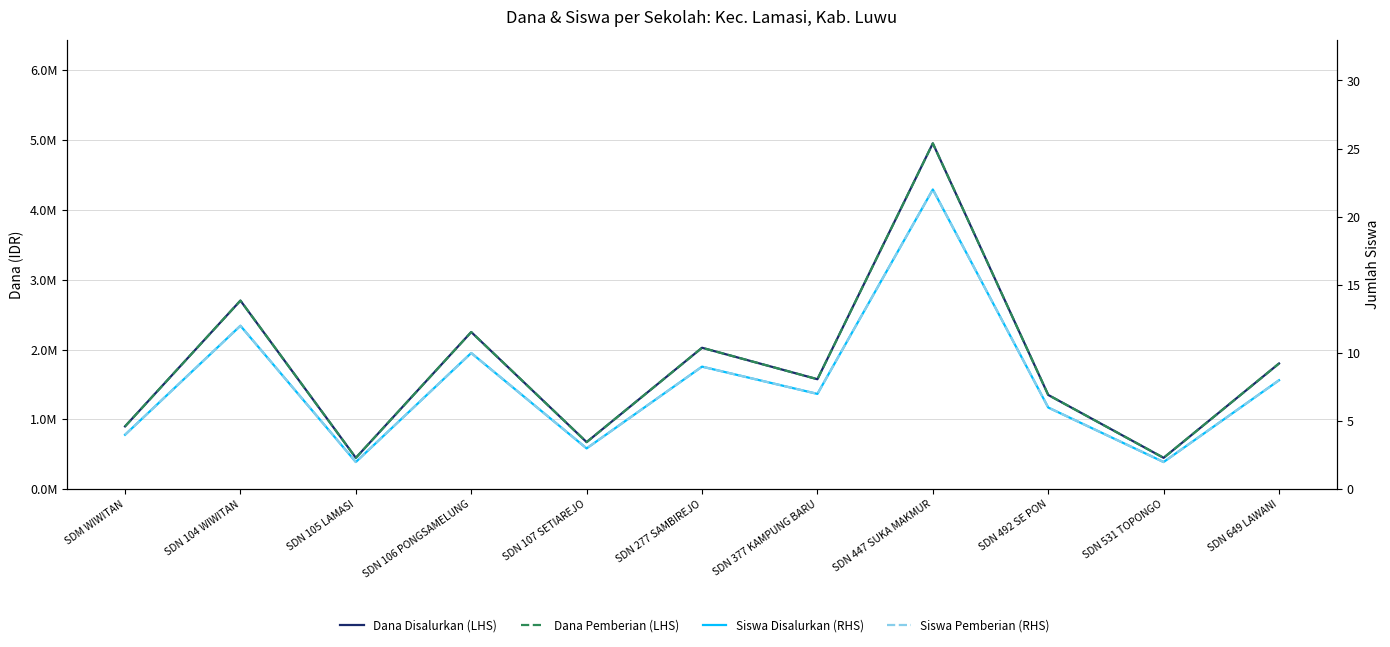

What is the spread (max minus min) of values at SDM WIWITAN?

899996